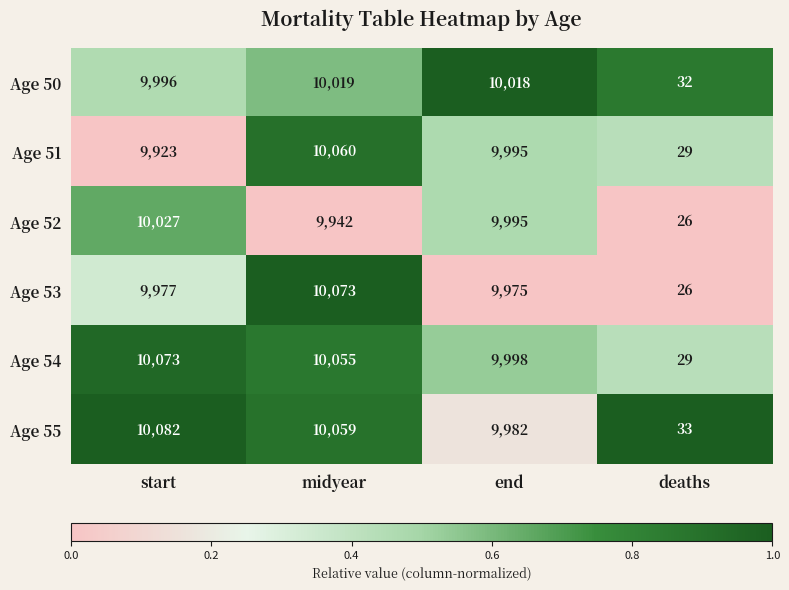

At which label does Age 52 first exceed 9995?

start